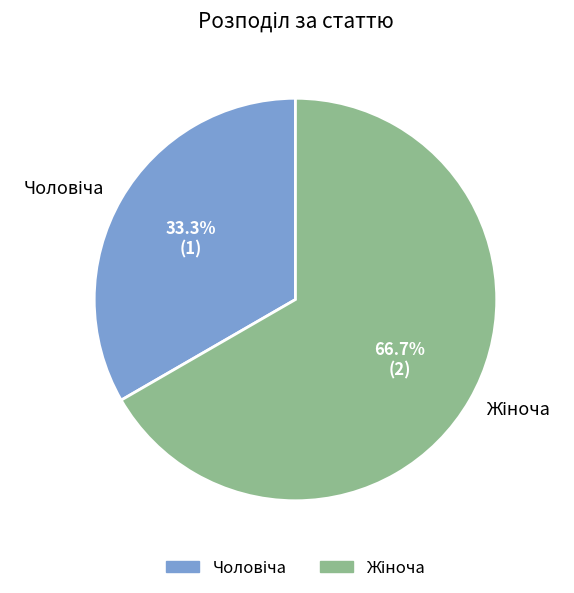

Does any single category account for the majority?

Yes